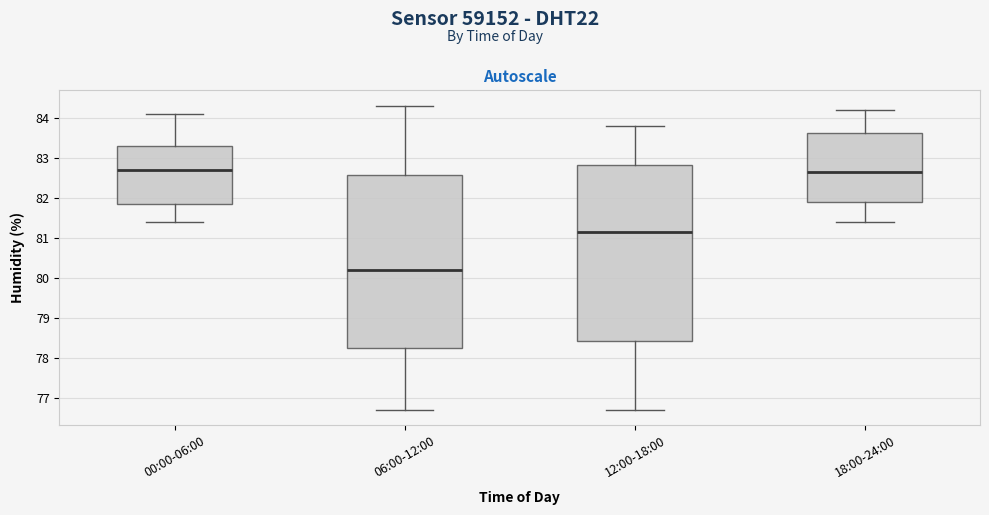

Reading left to right, transcribe this box plot: for each box, give where its median line is, the range the box spans, and where its two whiskers end, as read against the y-axis. The values are not printed on the chart, so give them approximately, as read against the axis.

00:00-06:00: median 82.7, box 81.9 to 83.3, whiskers 81.4 to 84.1
06:00-12:00: median 80.2, box 78.3 to 82.6, whiskers 76.7 to 84.3
12:00-18:00: median 81.2, box 78.4 to 82.8, whiskers 76.7 to 83.8
18:00-24:00: median 82.7, box 81.9 to 83.6, whiskers 81.4 to 84.2